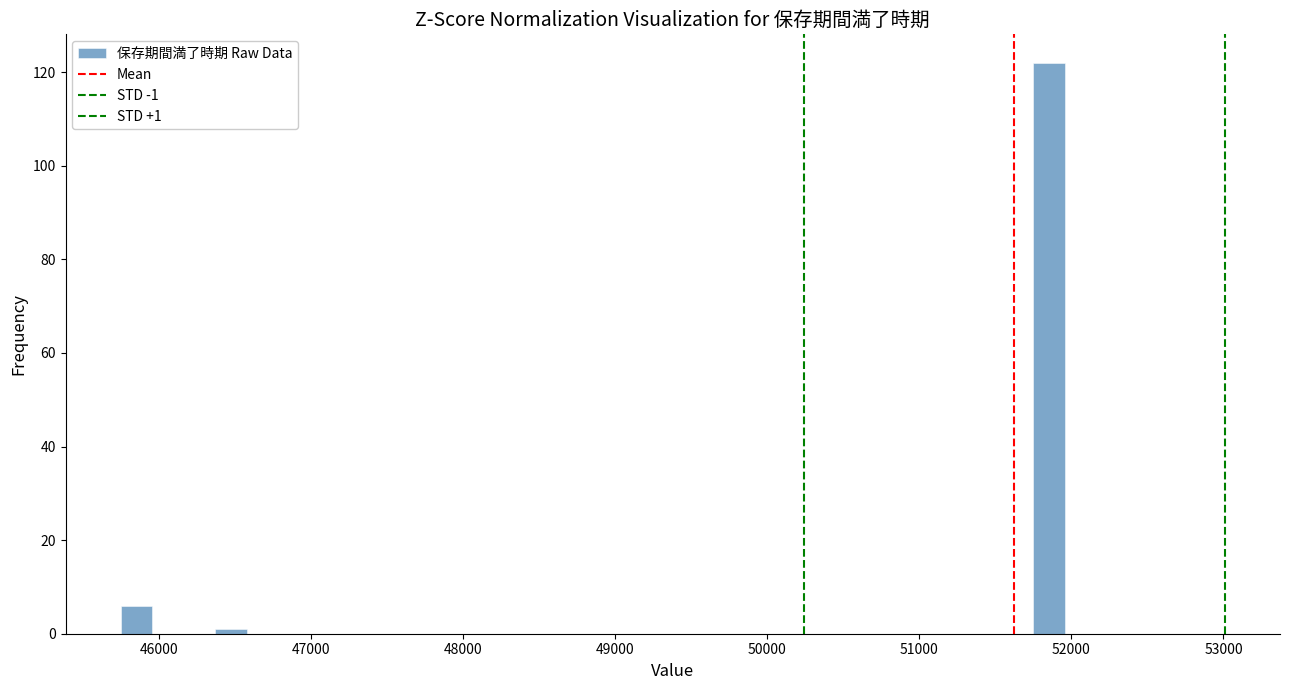

Read against the x-axis, roughly where is the centre of the tallest bar?

51900